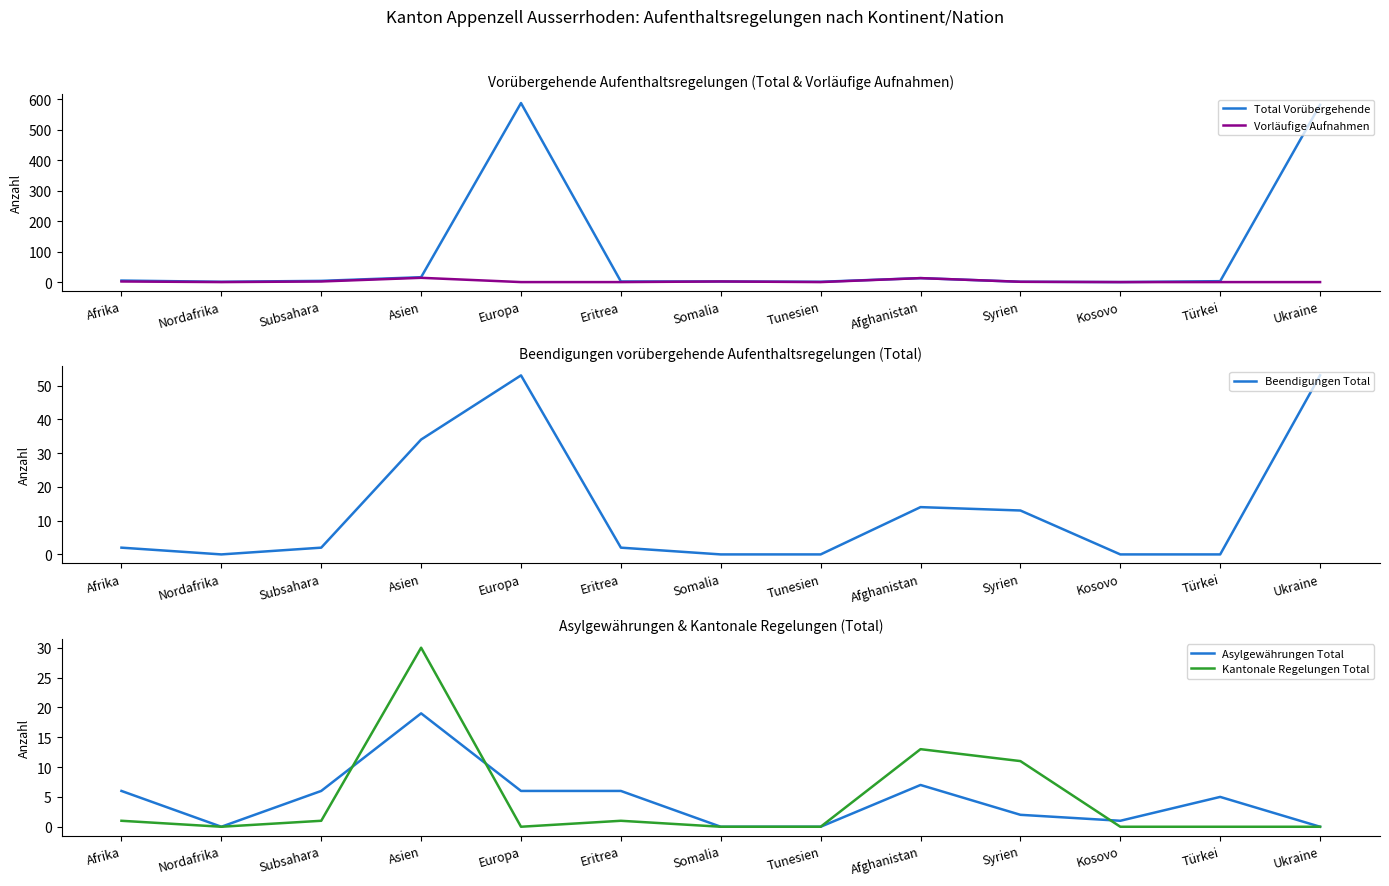

What is the total value across all series at Europa?

646